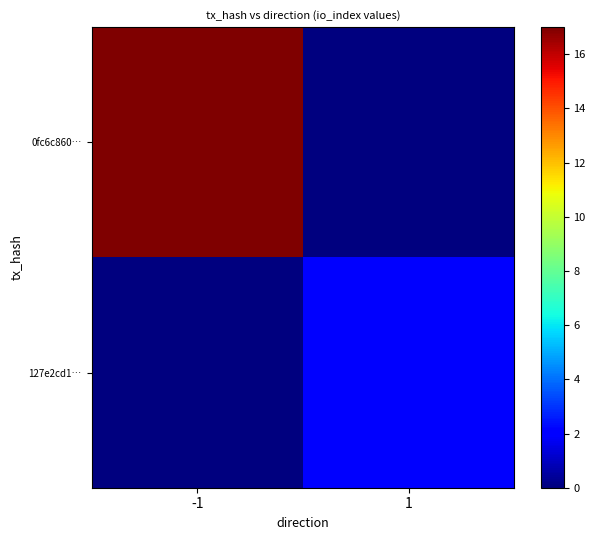

Which has a higher value, 1 or -1?

-1